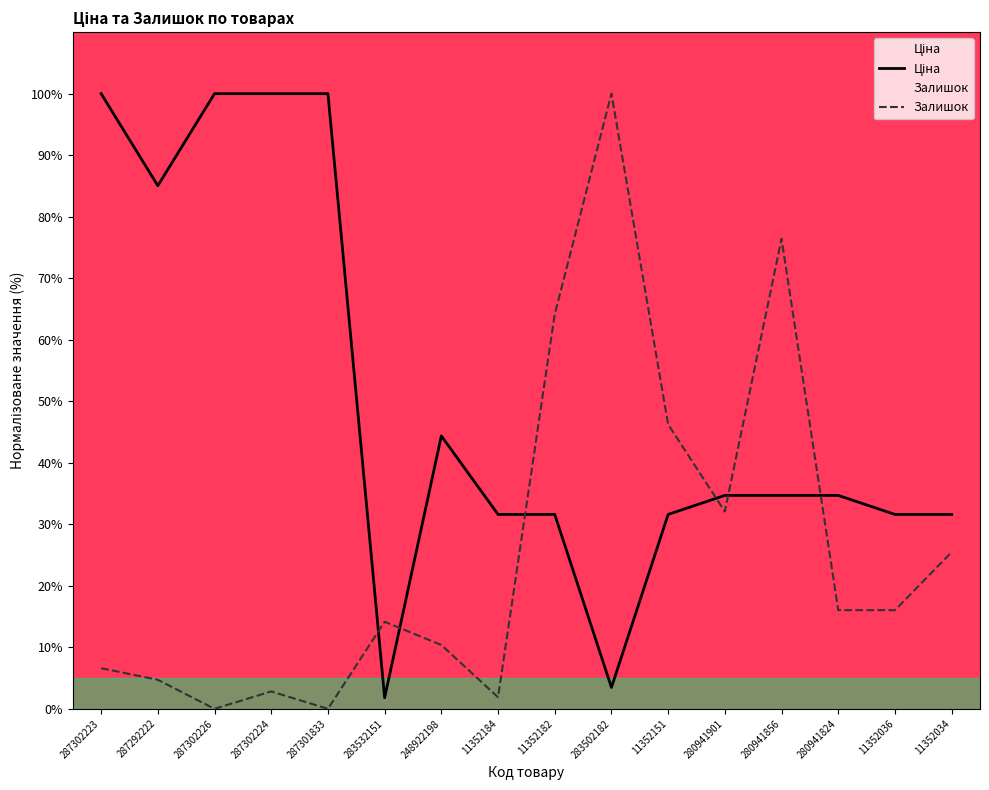

How many values in the Ціна series exceed 34?

9